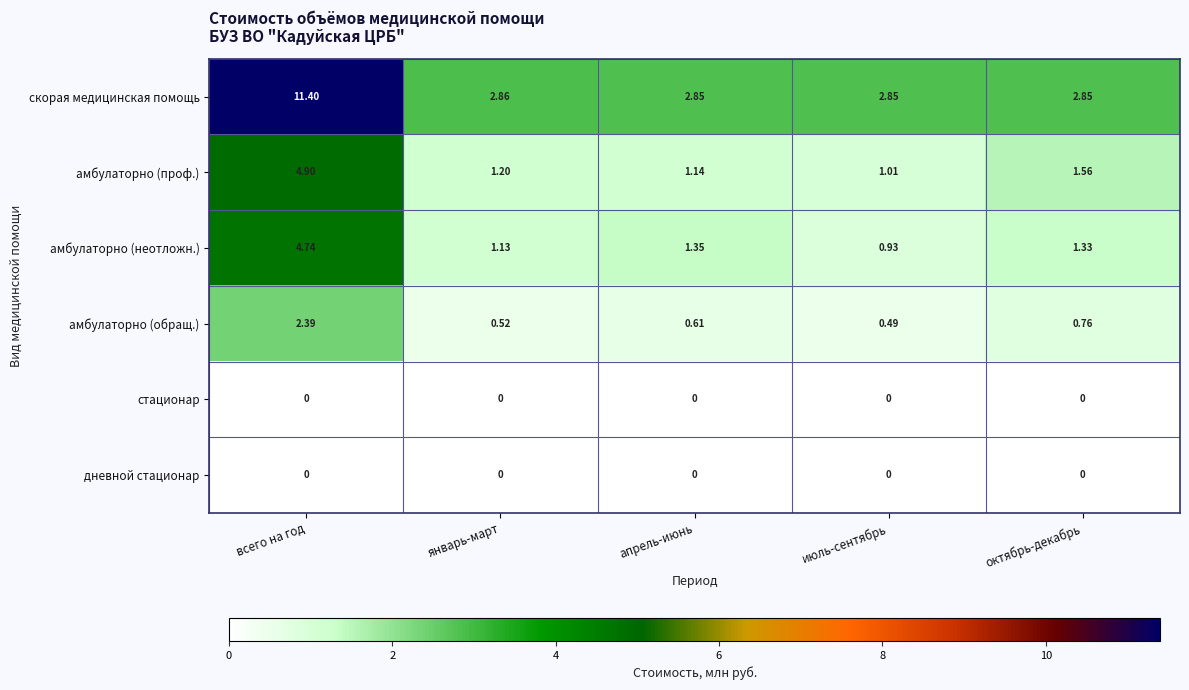

Is the value of амбулаторно (проф.) at июль-сентябрь greater than the value of амбулаторно (обращ.) at апрель-июнь?

Yes